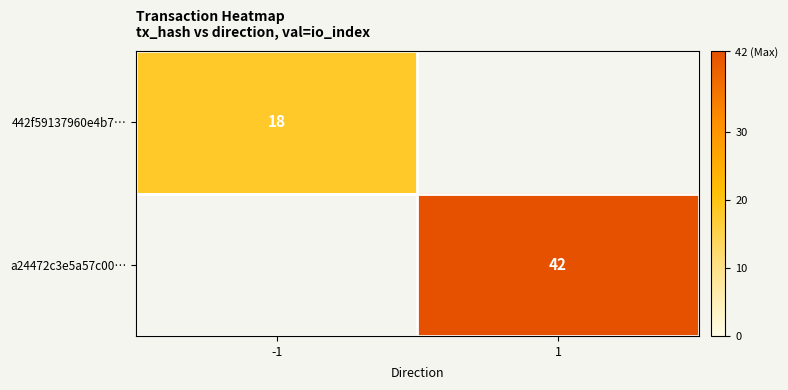

True or false: a24472c3e5a57c00… has a value of 42 at 1.

True